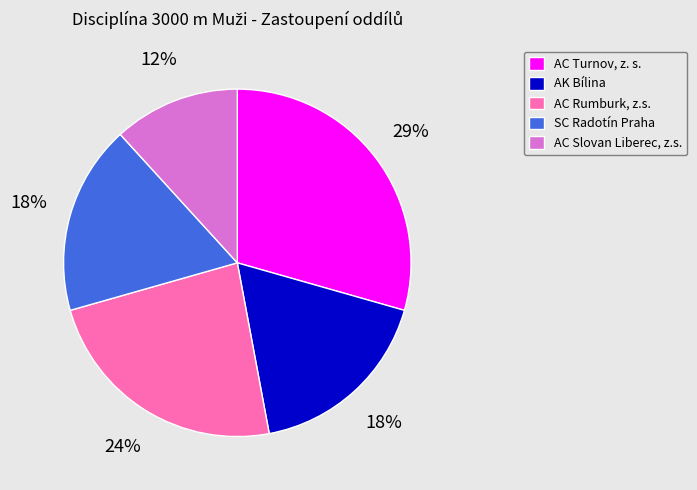

Is the sum of AC Slovan Liberec, z.s. and AC Turnov, z. s. greater than half?

No